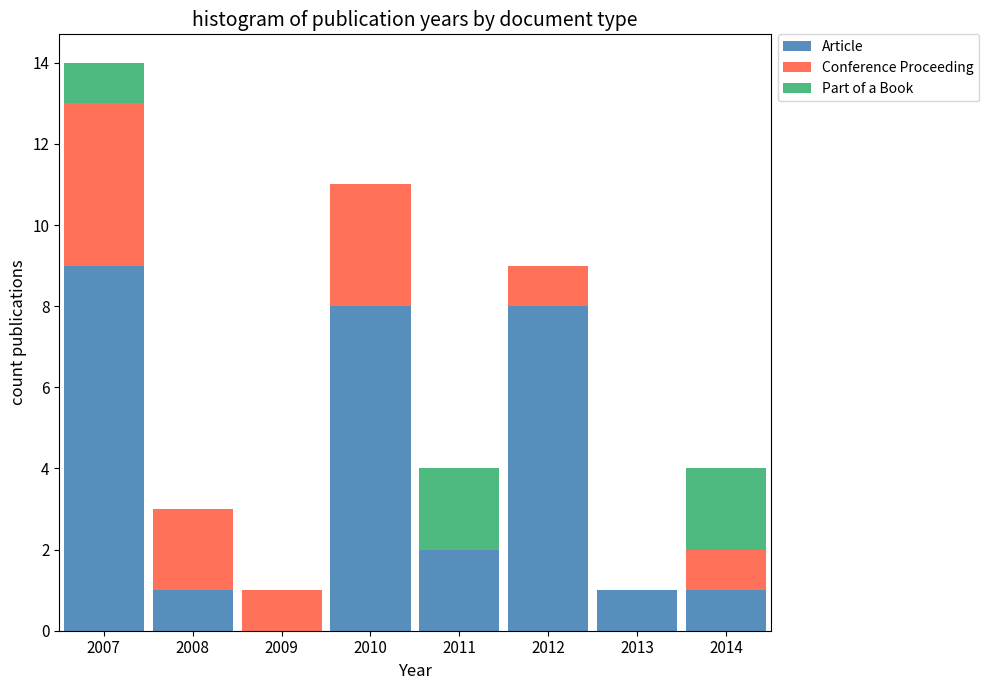

Reading left to right, list every stacked bar in this chart as the range it spans on the x-axis followed by its total height. The values are not printed on the chart, so give them approximately, as read against the axis.

2006.5 to 2007.5: 14
2007.5 to 2008.5: 3
2008.5 to 2009.5: 1
2009.5 to 2010.5: 11
2010.5 to 2011.5: 4
2011.5 to 2012.5: 9
2012.5 to 2013.5: 1
2013.5 to 2014.5: 4